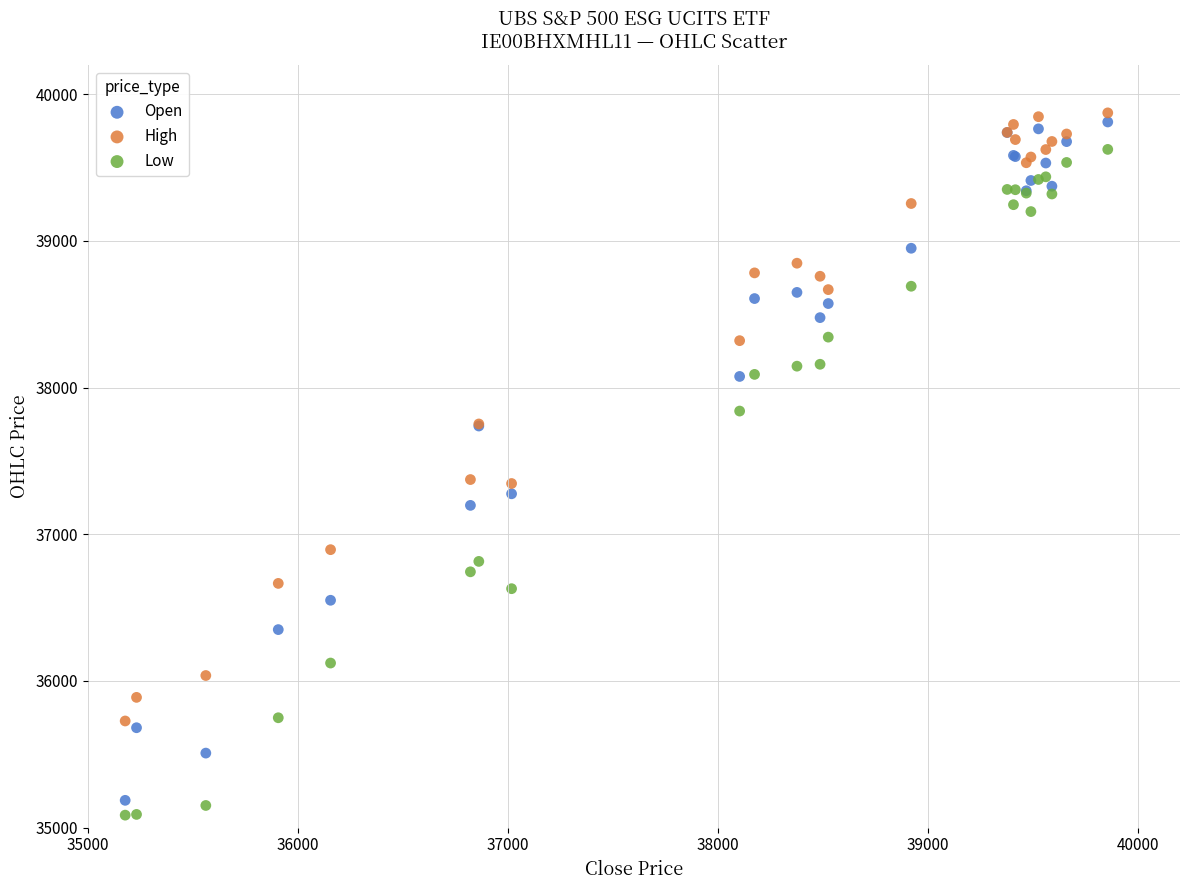

What is the X range (max minus min) for the scatter plot?

4679